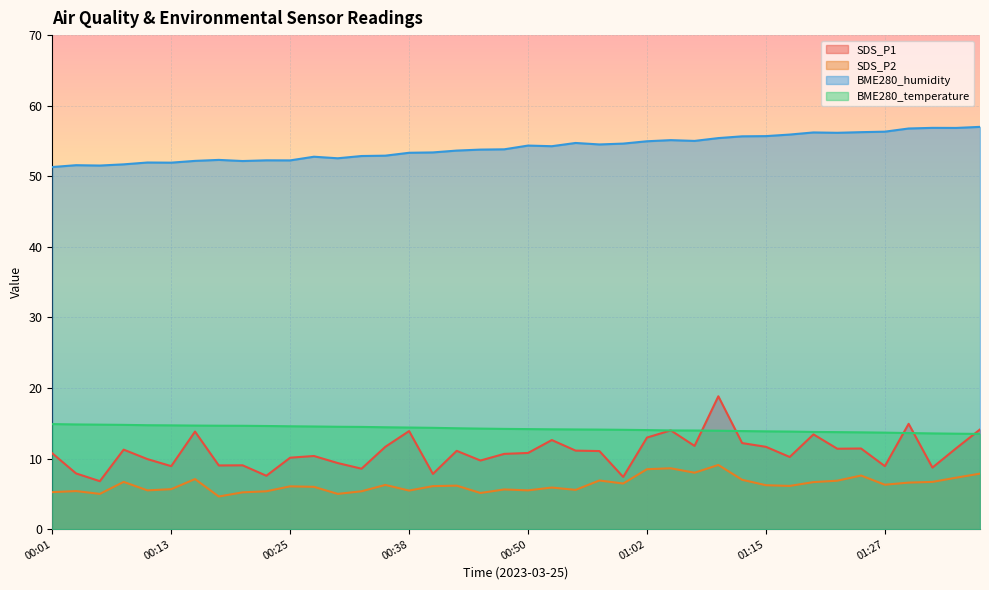

Where is the first local maximum for SDS_P2?

00:03